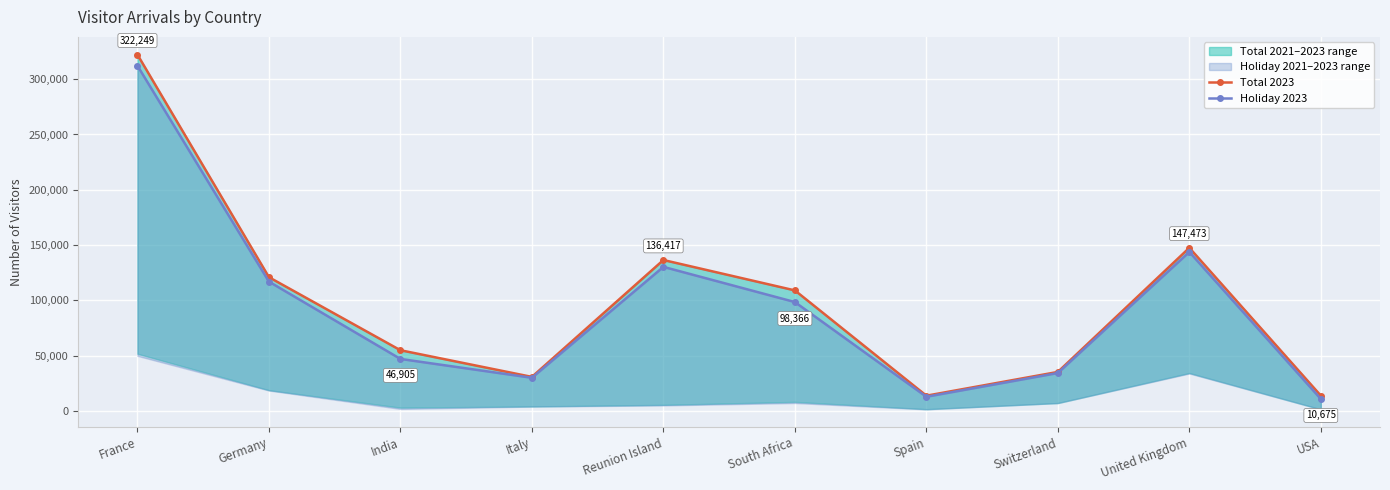

Which series has the widest spread of values?

Total 2023